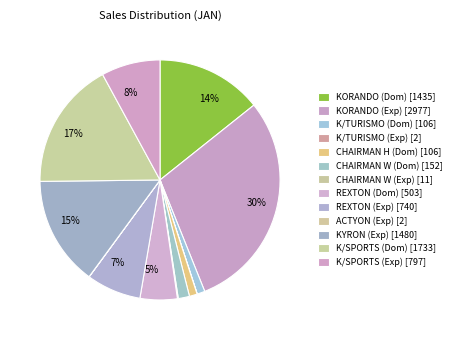

What is the largest slice in the pie chart?

KORANDO (Exp)